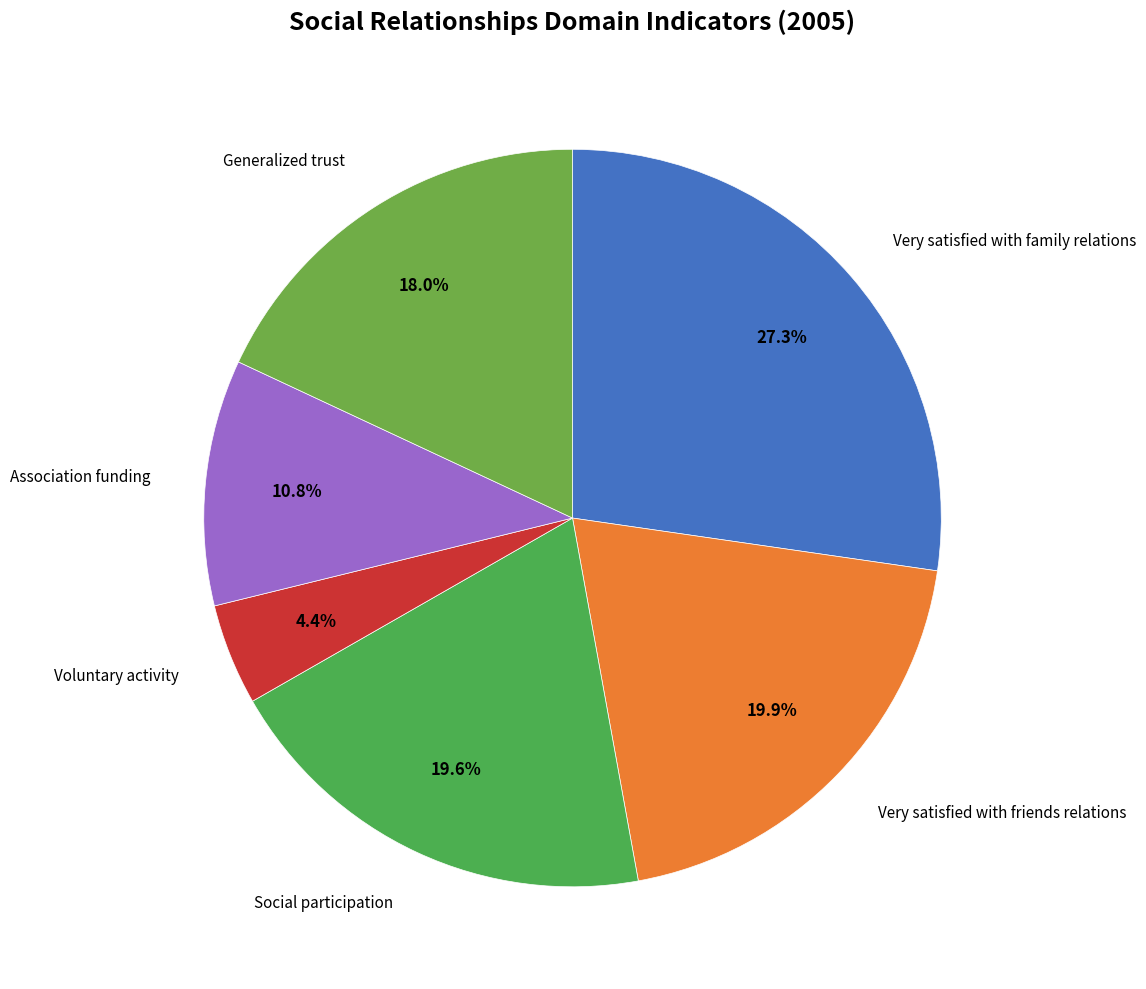

How many slices are in this pie chart?

6